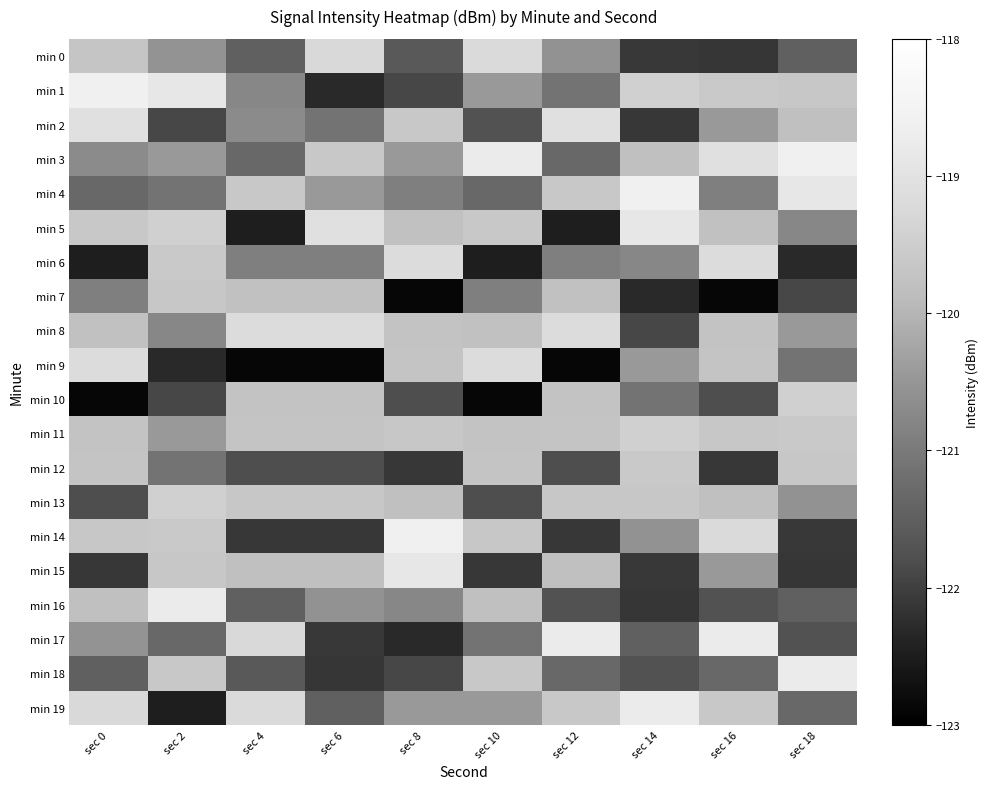

Which series has the largest total across all categories?

min 11